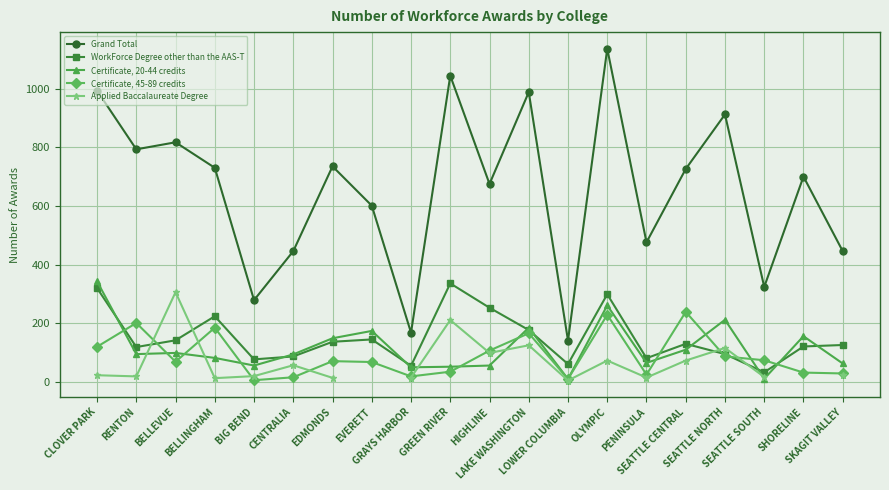

What position from the left is RENTON?

2